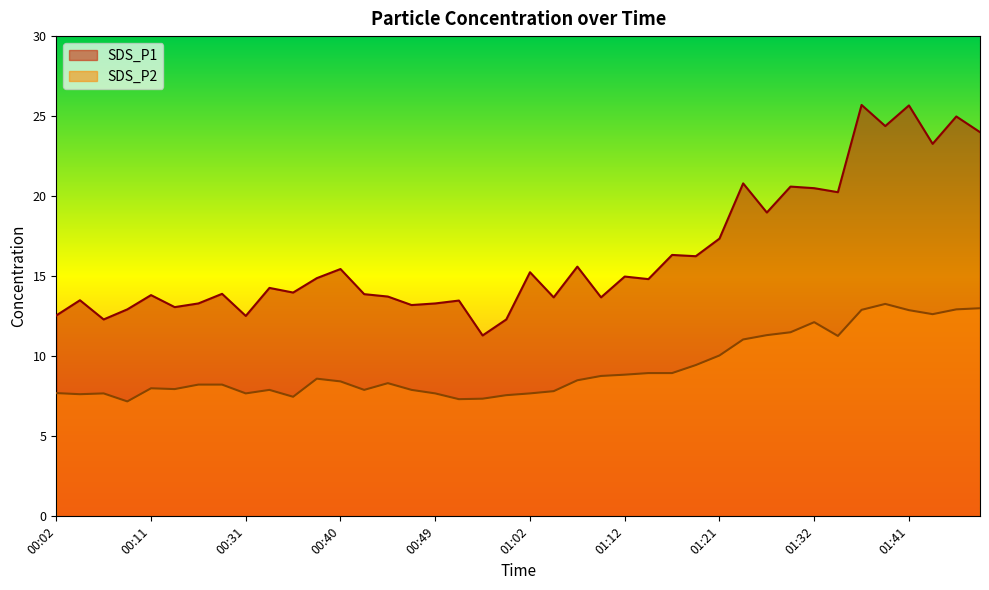

True or false: SDS_P1 and SDS_P2 intersect in this chart.

False